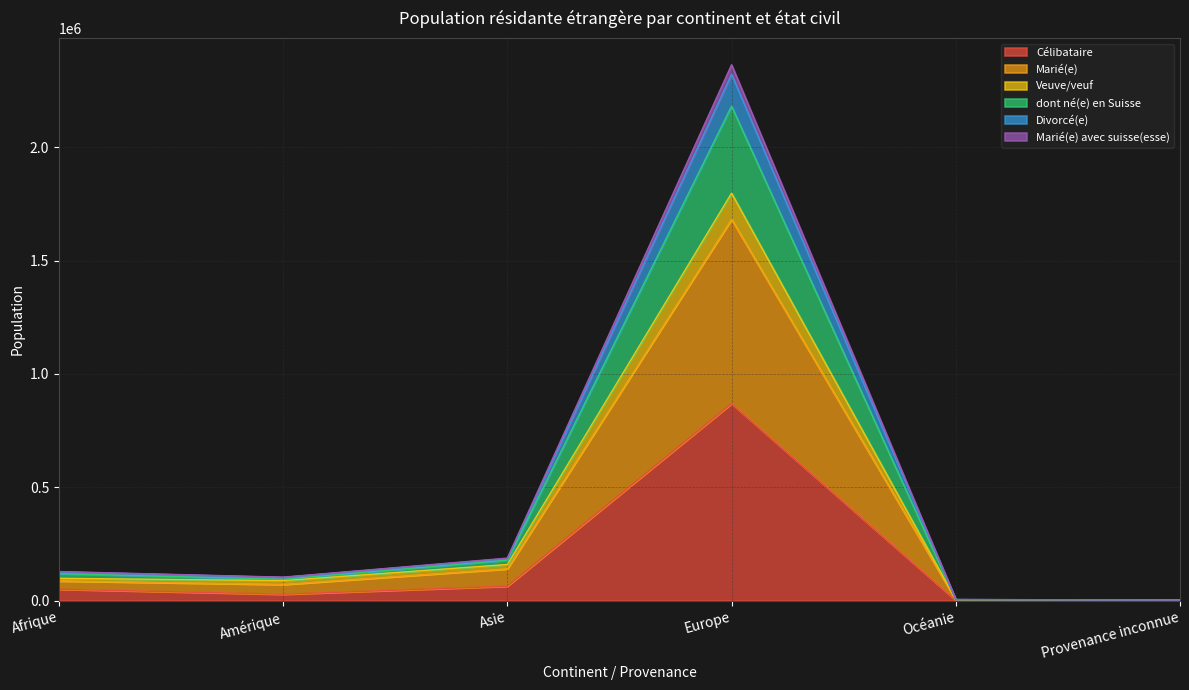

What is the maximum value shown in the chart?

2364213